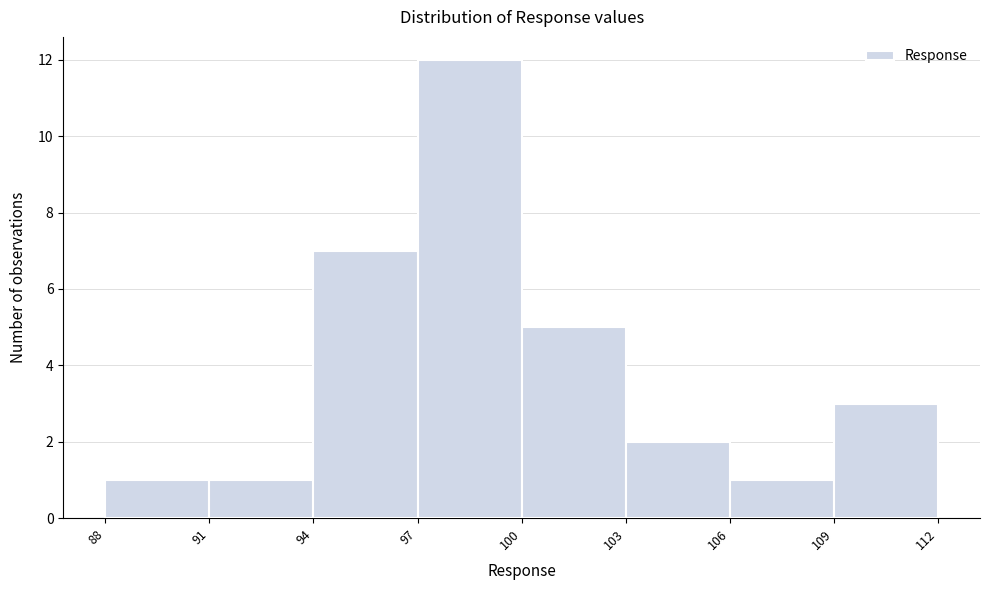

Which range on the x-axis has the tallest bar?

97 to 100